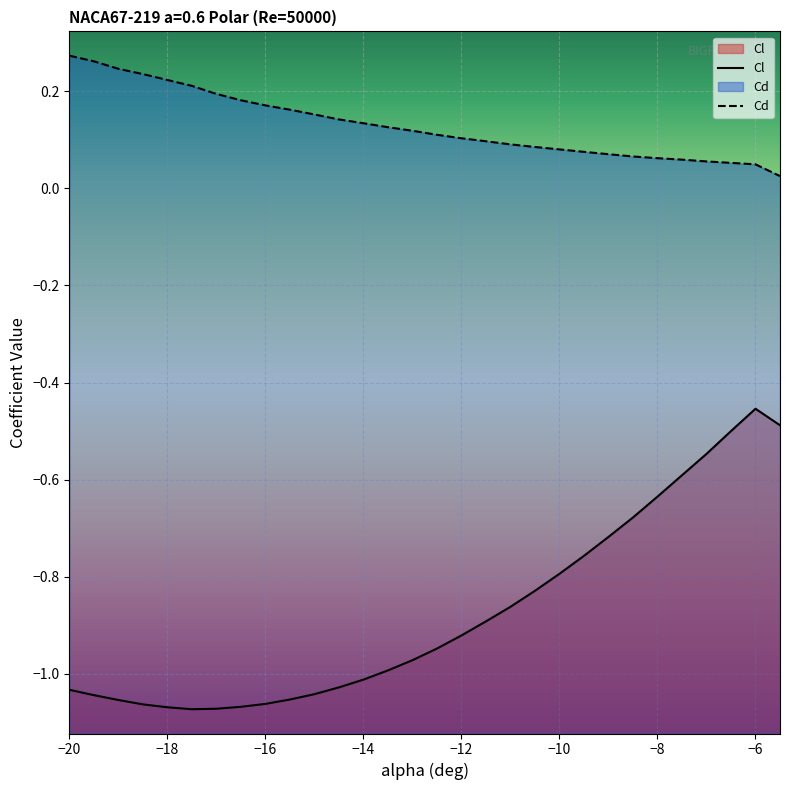

How many interior local valleys does the Cl series have?

1